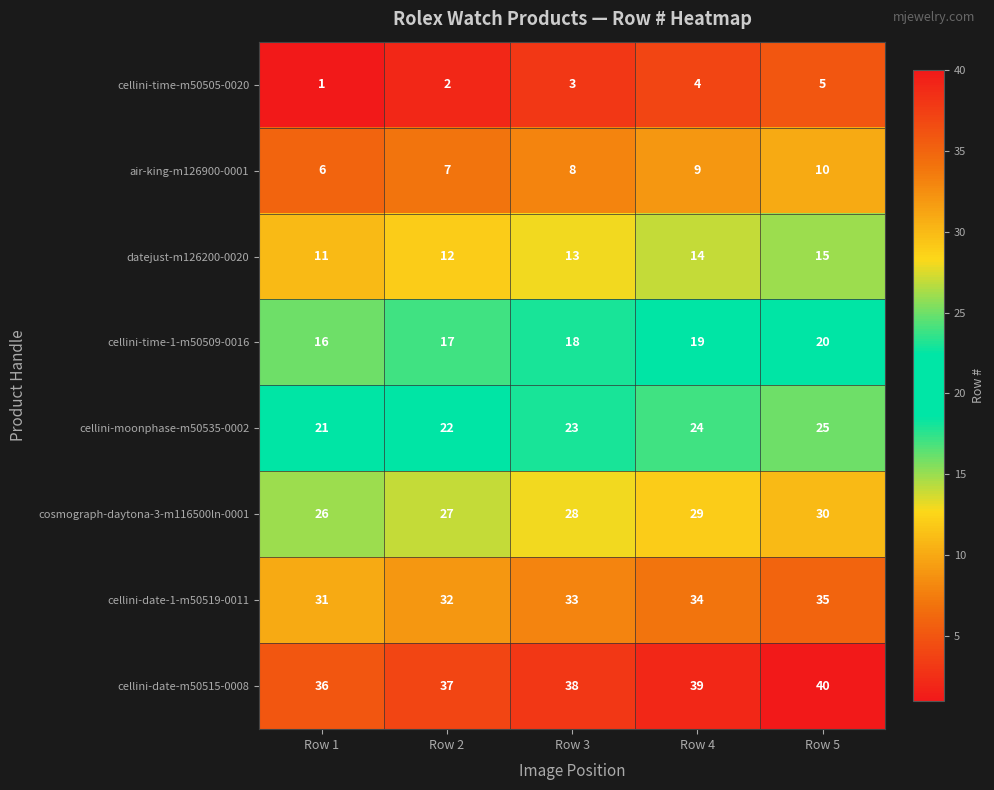

How many data points does each series have?

5